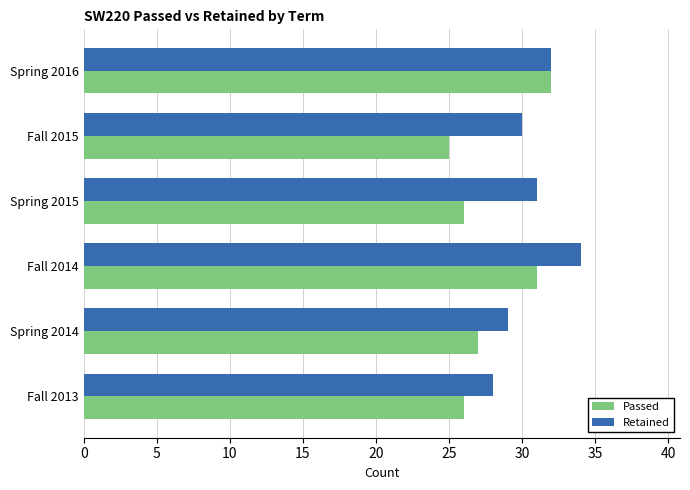

Which series has the largest total across all categories?

Retained